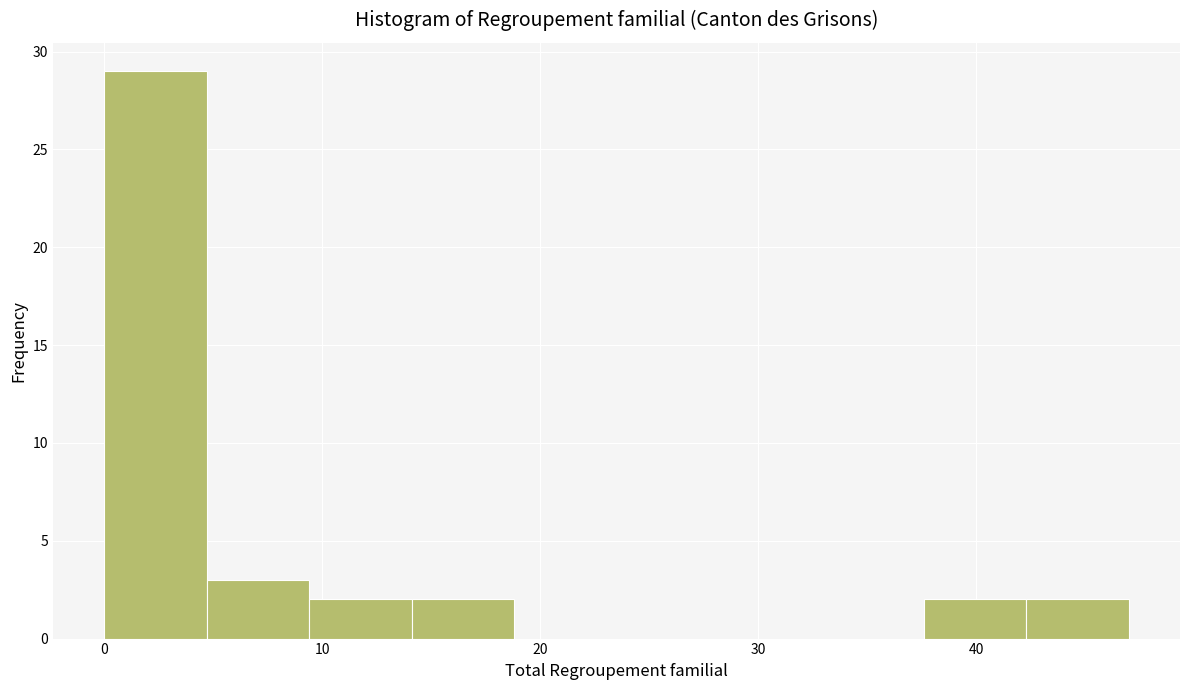

Over which range of the x-axis is the bar tallest?

0.0 to 4.7